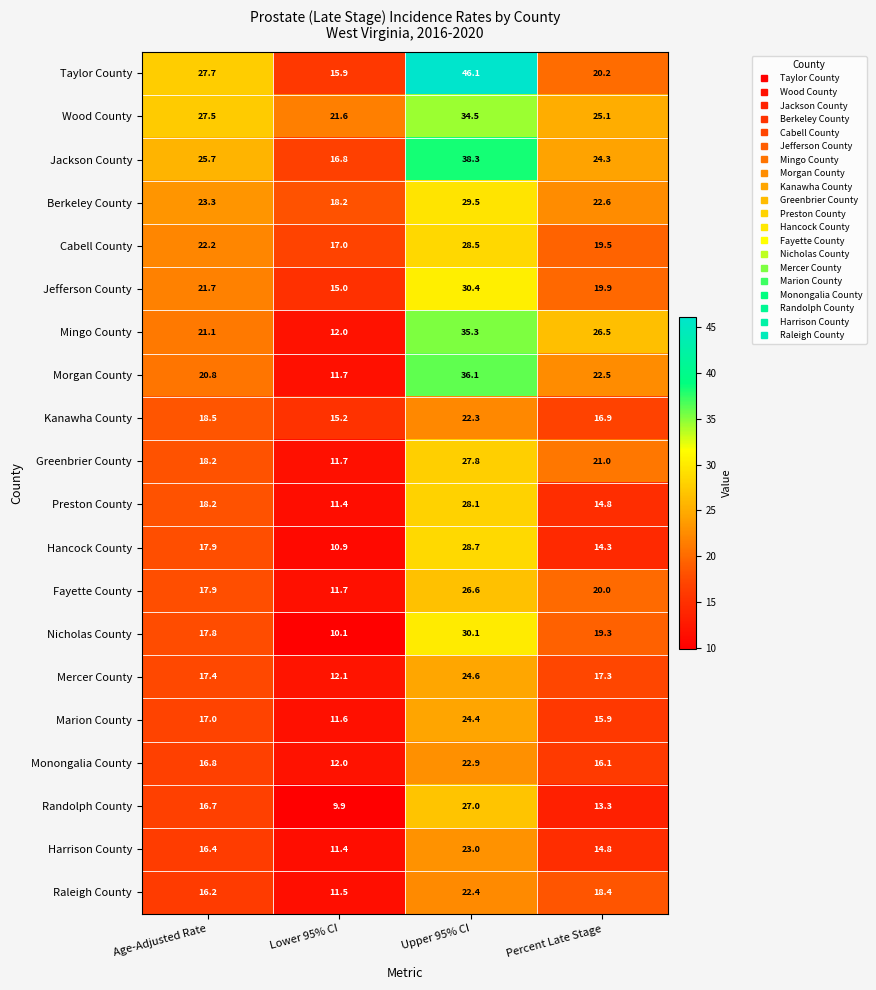

What is the difference between the second highest and minimum values in the Cabell County series?

5.2